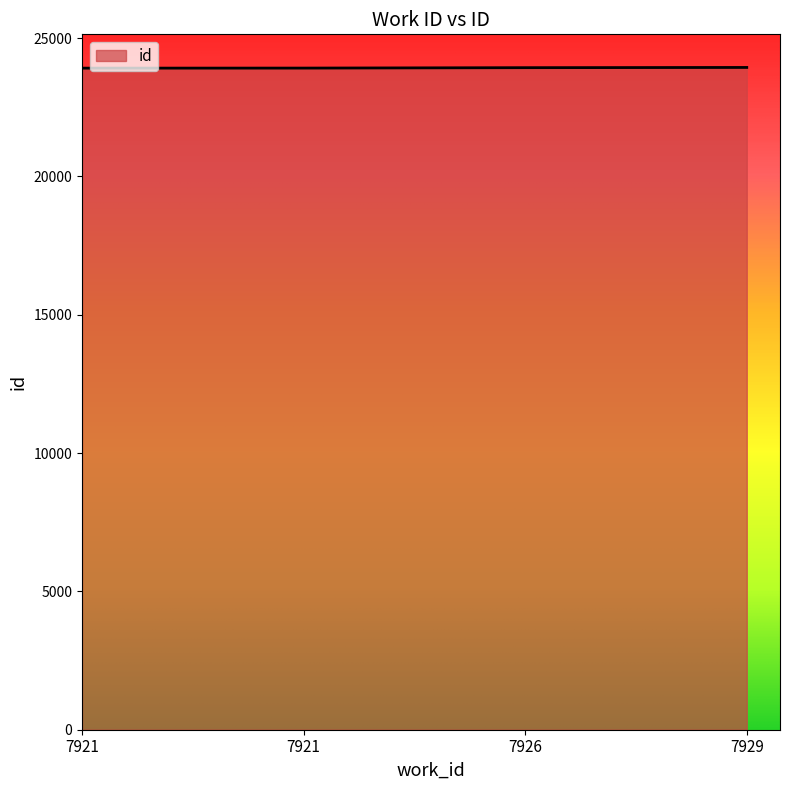

The value at 7929 is 23937. True or false?

True